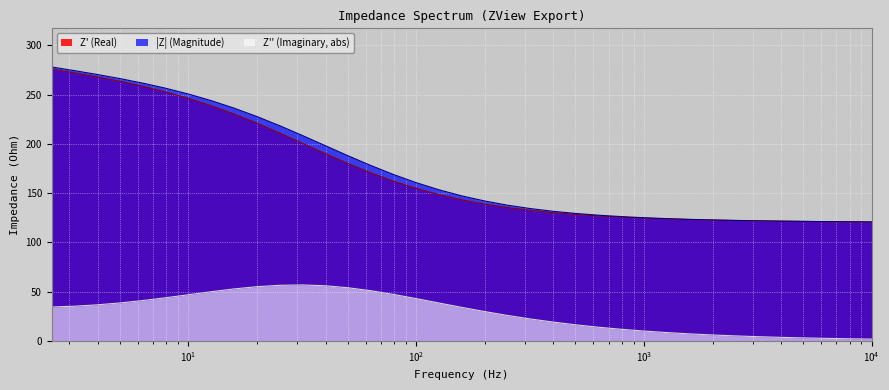

At how many categories does at least one series exceed 28?

37